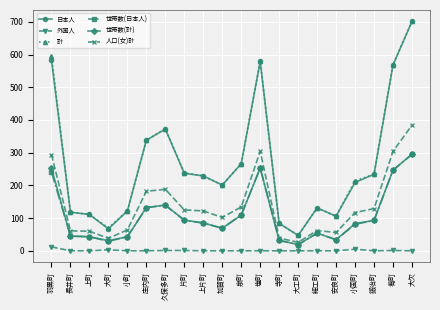

Is the value of 日本人 at 細工町 greater than the value of 人口(女)計 at 久保多町?

No